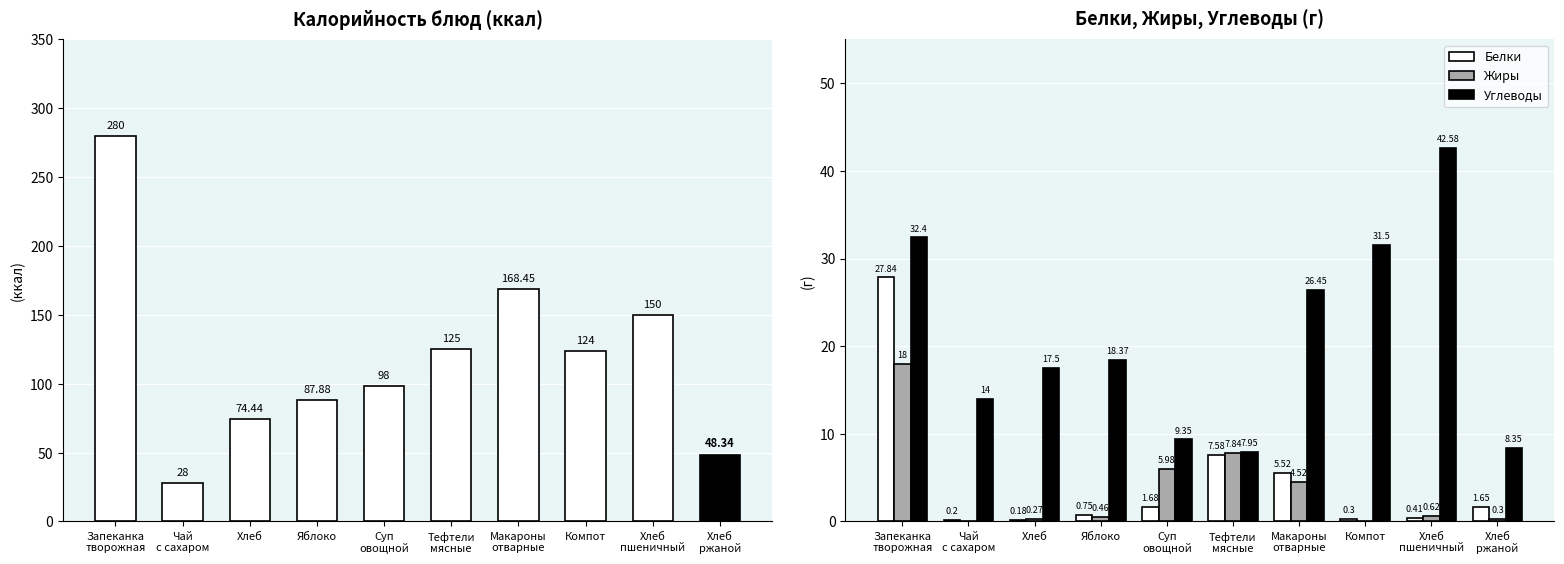

At which category does the chart reach its minimum across all series?

Чай
с сахаром